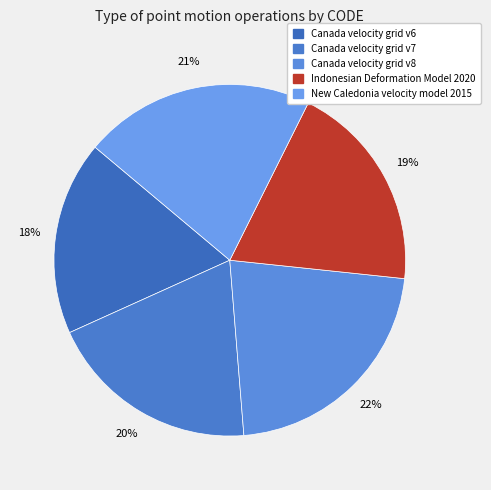

Approximately how many times larger is the value at Indonesian Deformation Model 2020 compared to New Caledonia velocity model 2015?

0.9